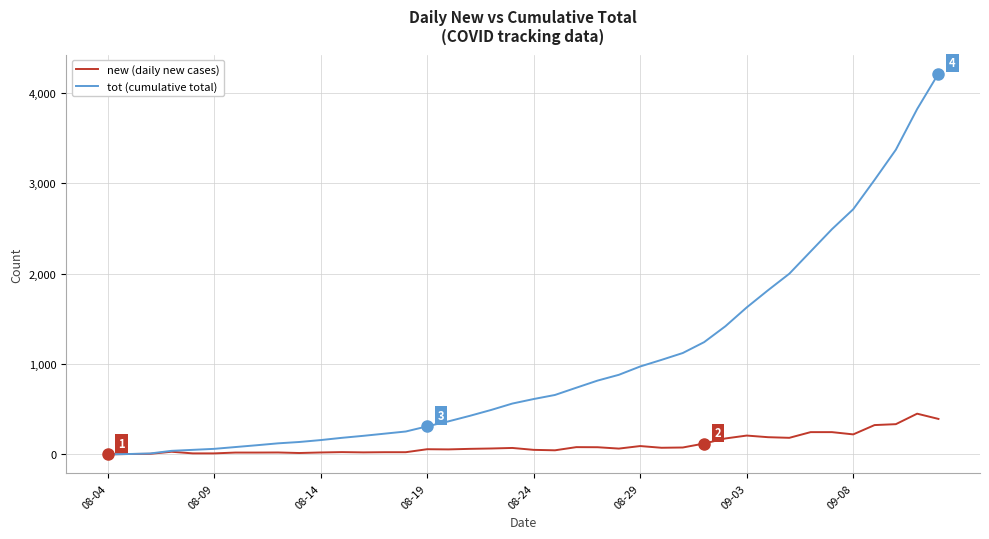

Rank the series by their maximum value, from lowest to highest.

new (daily new cases), tot (cumulative total)